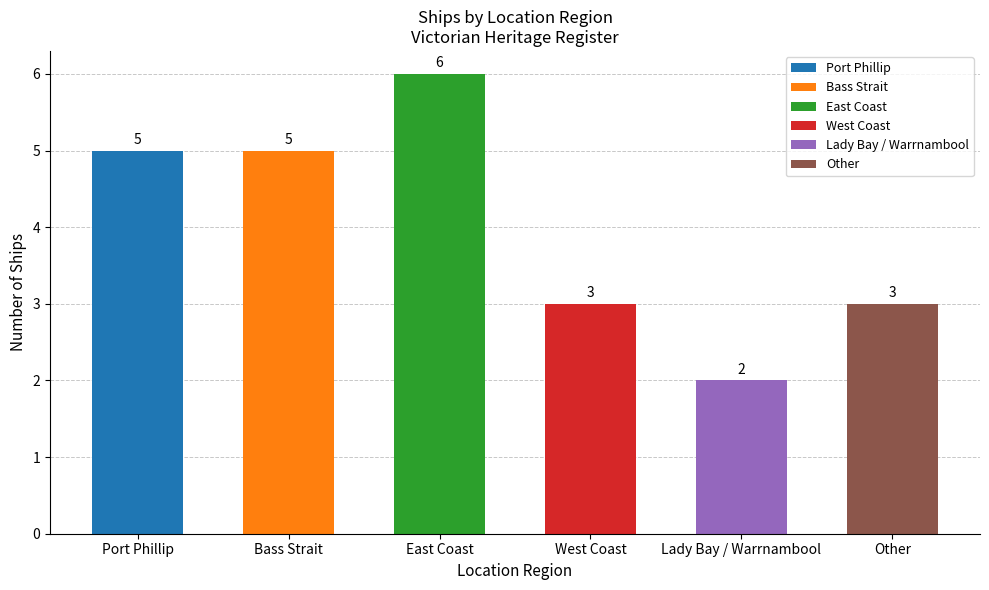

Reading left to right, list all the values displayed in this chart.

5	5	6	3	2	3